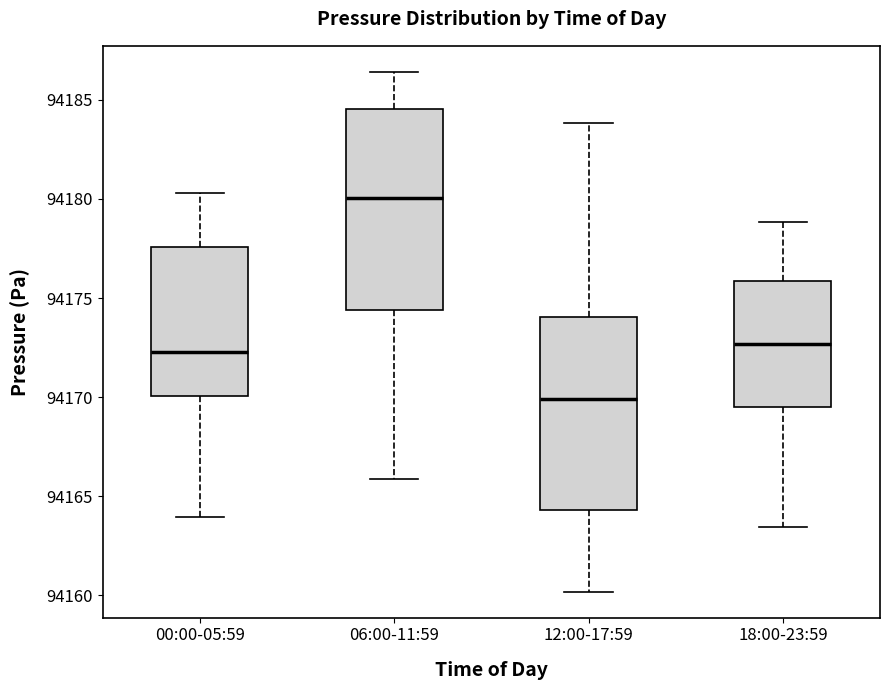

Reading left to right, transcribe this box plot: for each box, give where its median line is, the range the box spans, and where its two whiskers end, as read against the y-axis. The values are not printed on the chart, so give them approximately, as read against the axis.

00:00-05:59: median 94172.5, box 94170.0 to 94177.5, whiskers 94164.0 to 94180.5
06:00-11:59: median 94180.0, box 94174.5 to 94184.5, whiskers 94166.0 to 94186.5
12:00-17:59: median 94170.0, box 94164.5 to 94174.0, whiskers 94160.0 to 94184.0
18:00-23:59: median 94172.5, box 94169.5 to 94176.0, whiskers 94163.5 to 94179.0